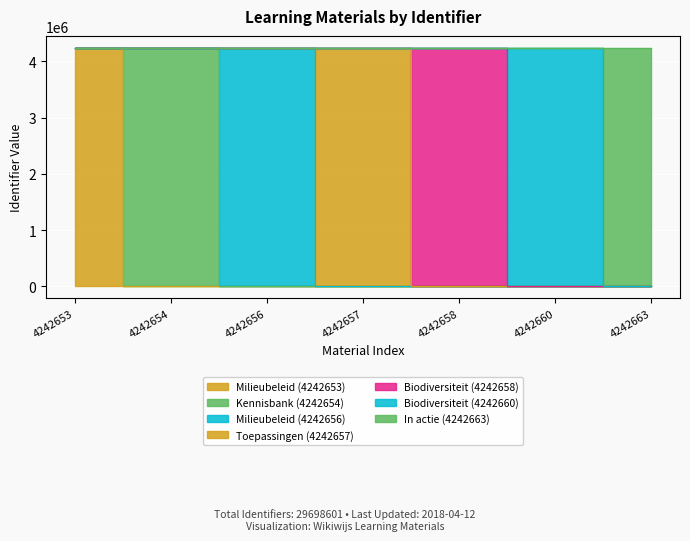

Between 4242663 and 4242658, which is larger?

4242663